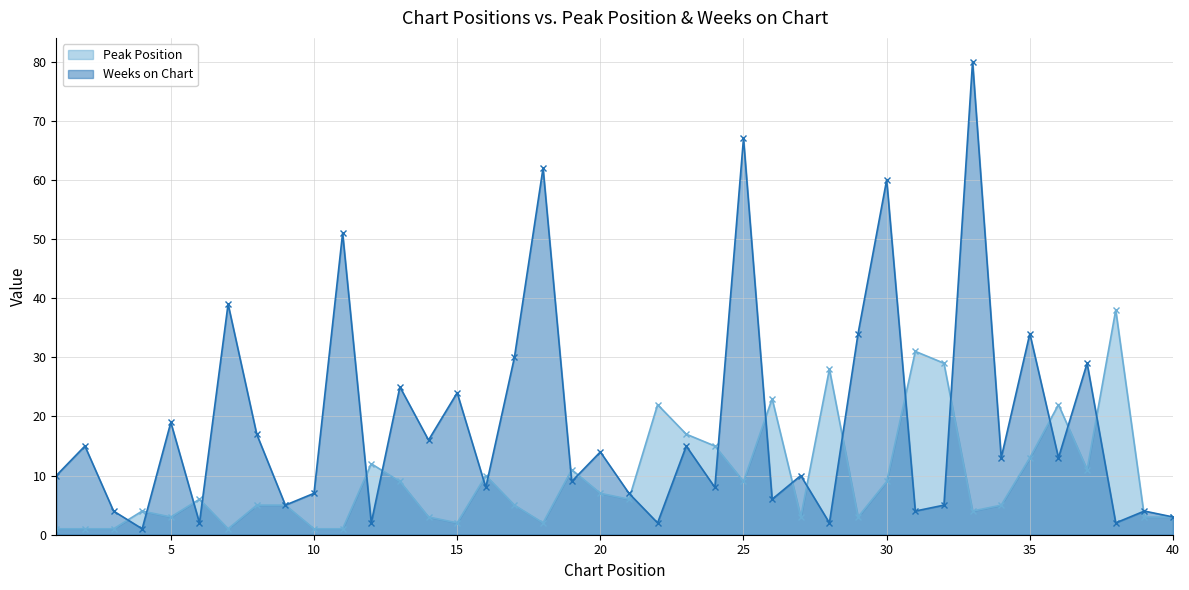

At which category is the sum across all series the highest?

33